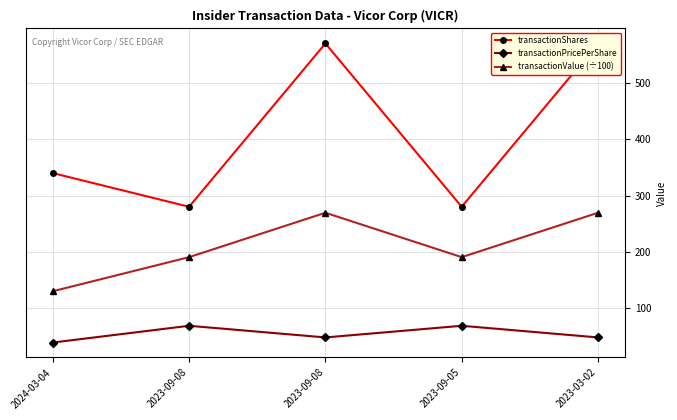

Is it true that transactionShares equals 384.6 at 2023-03-02?

False